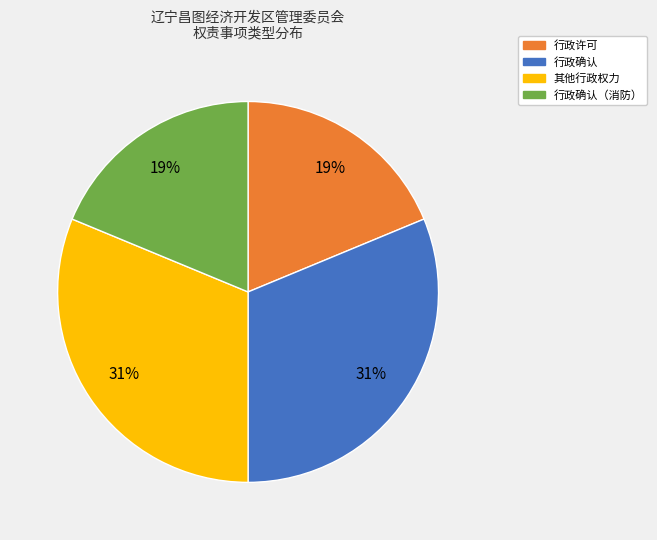

How many segments does this pie chart have?

4